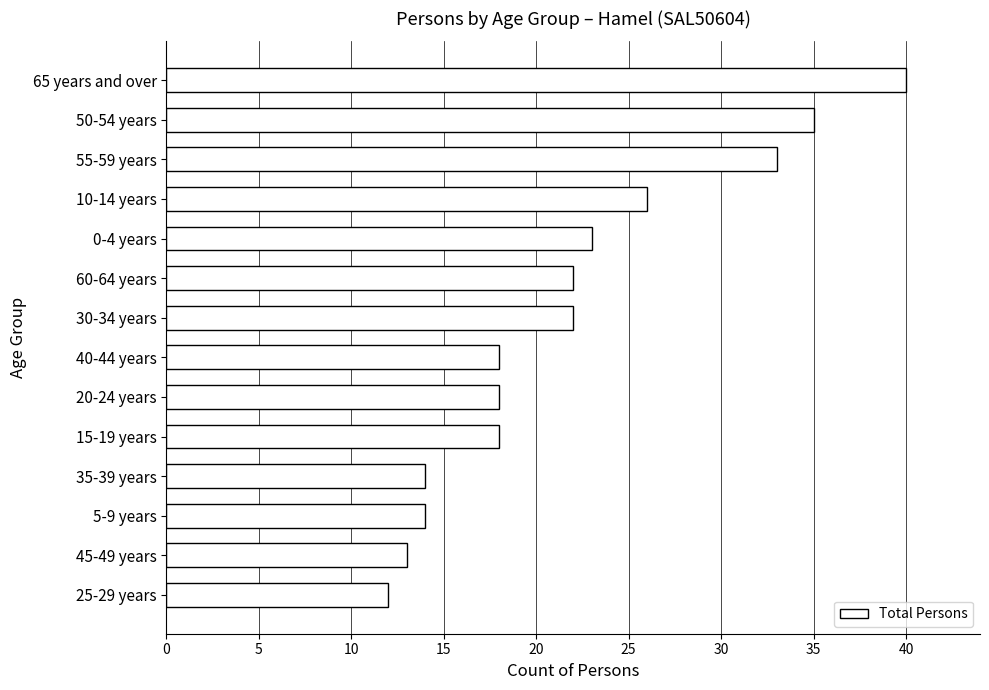

The chart shows a value of 23 at 0-4 years. True or false?

True